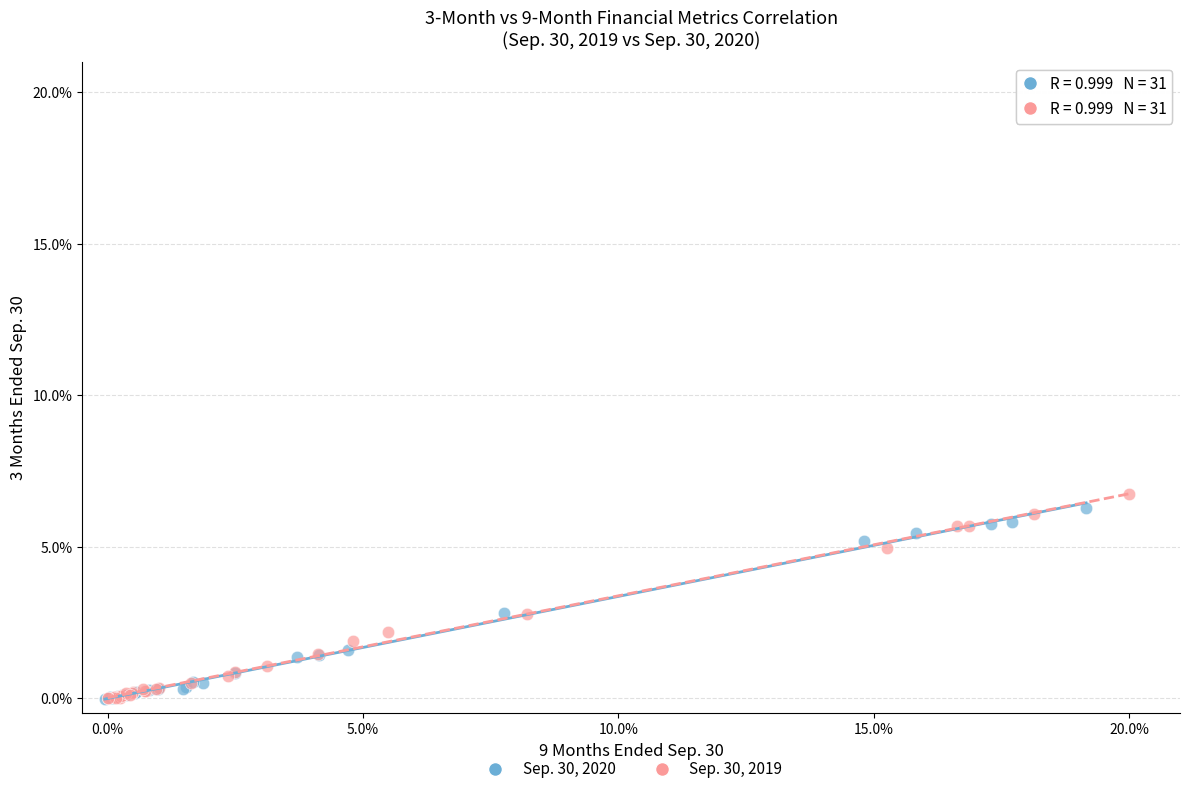

Which series has the largest Y range (max minus min)?

Sep. 30, 2019